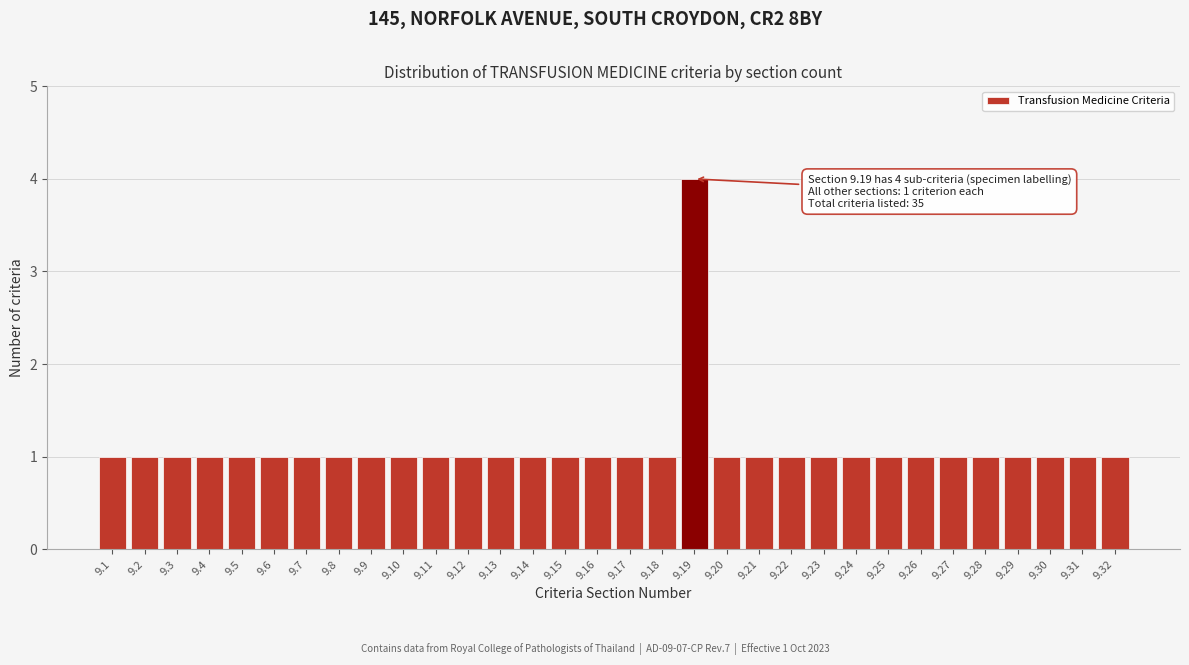

What is the value of the 27th bar from the left?

1